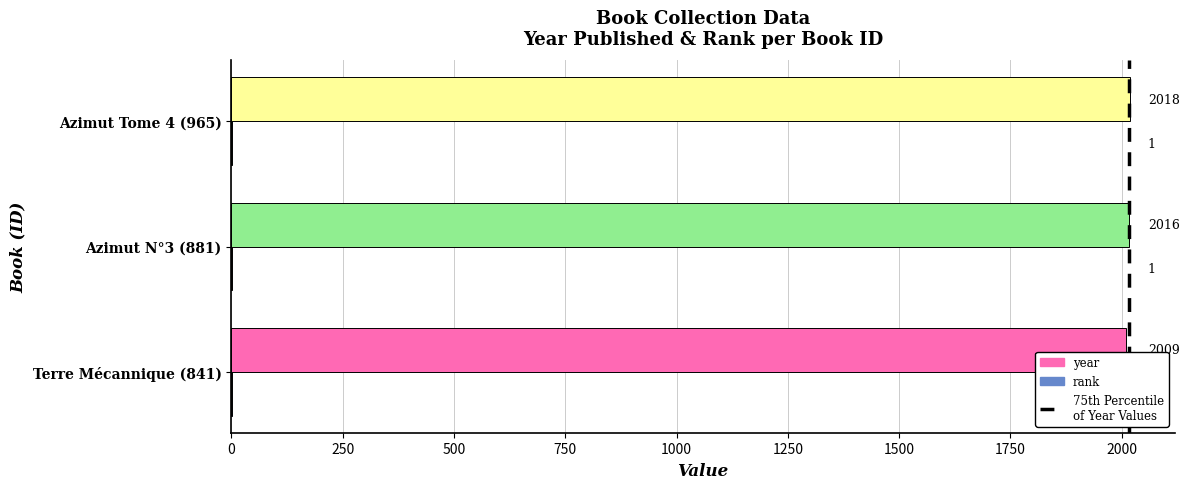

What is the approximate value of year at Azimut Tome 4 (965)?

2018